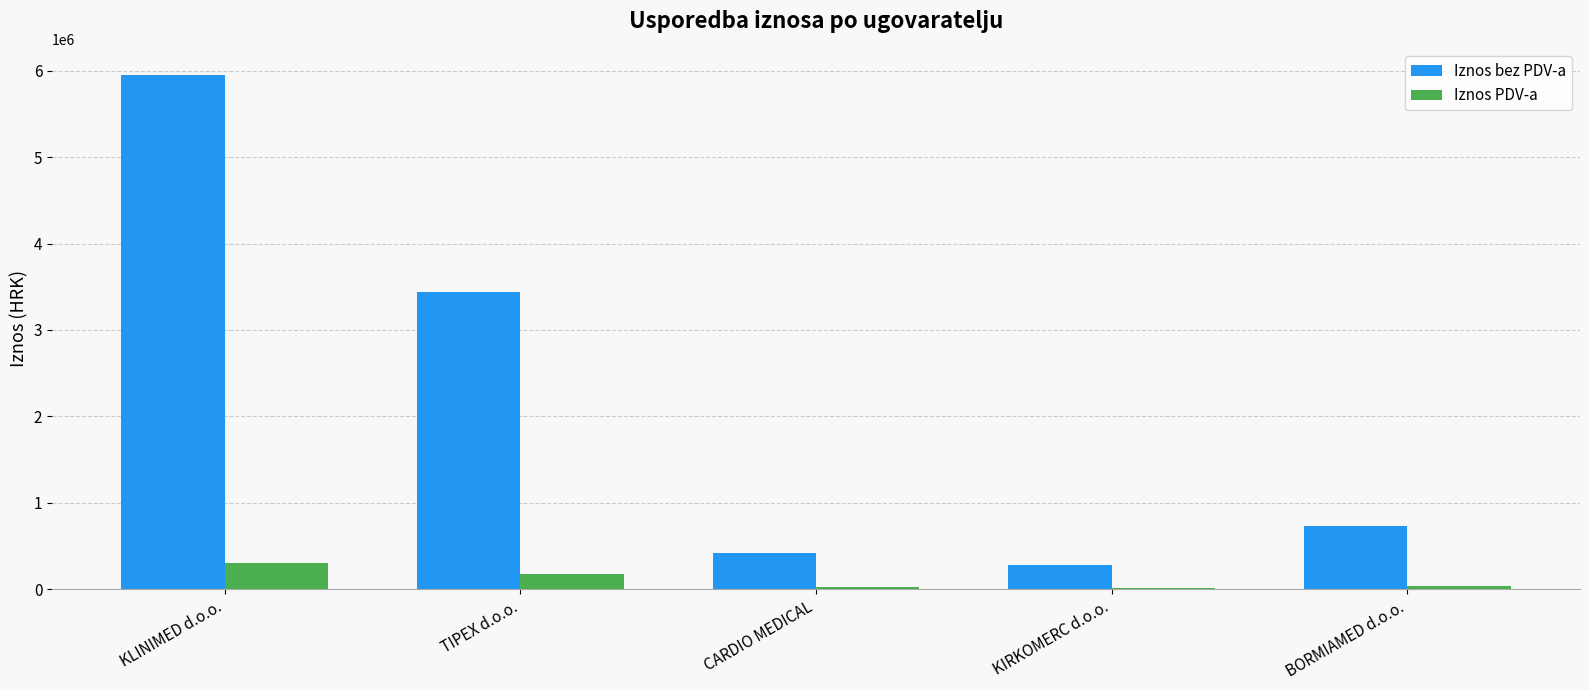

The value of Iznos PDV-a at CARDIO MEDICAL is 21125.0. True or false?

True